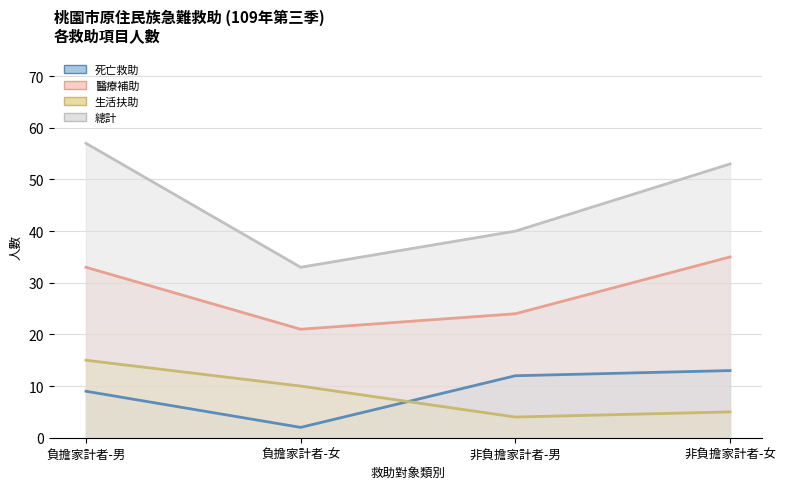

What is the smallest value displayed?

2